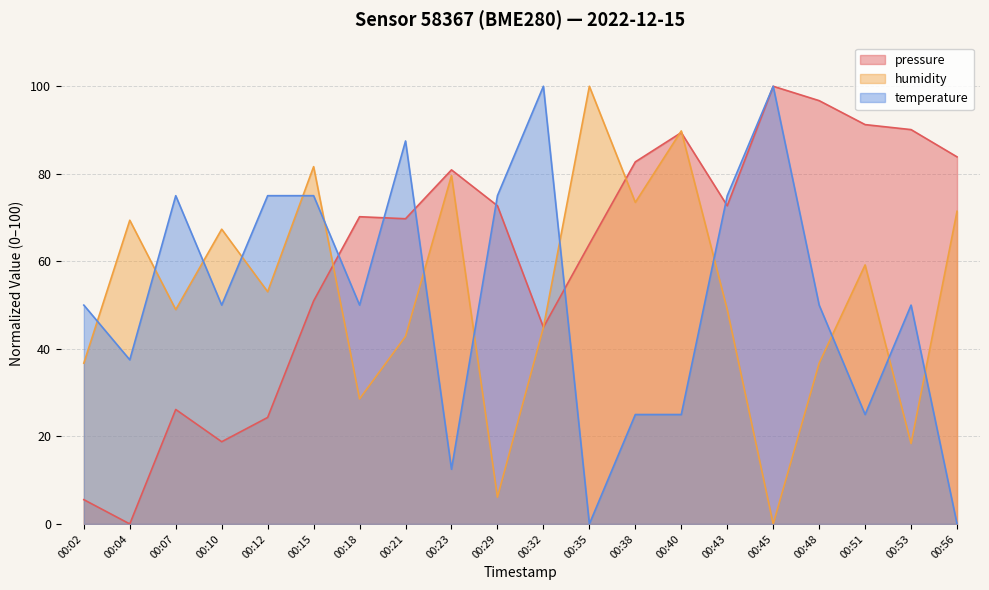

True or false: humidity has a value of 18.4 at 00:53.

True